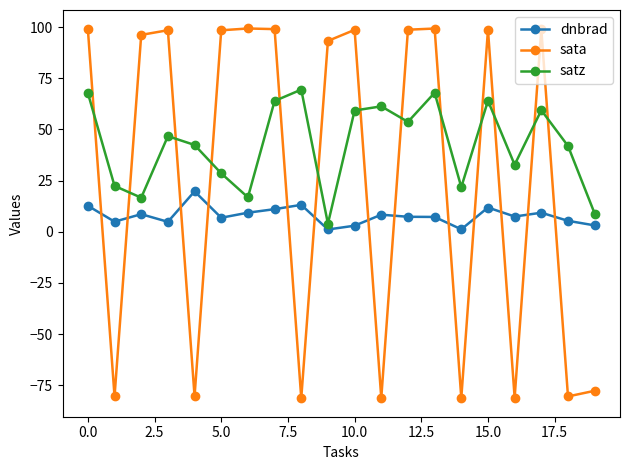

How many data points does each series have?

20